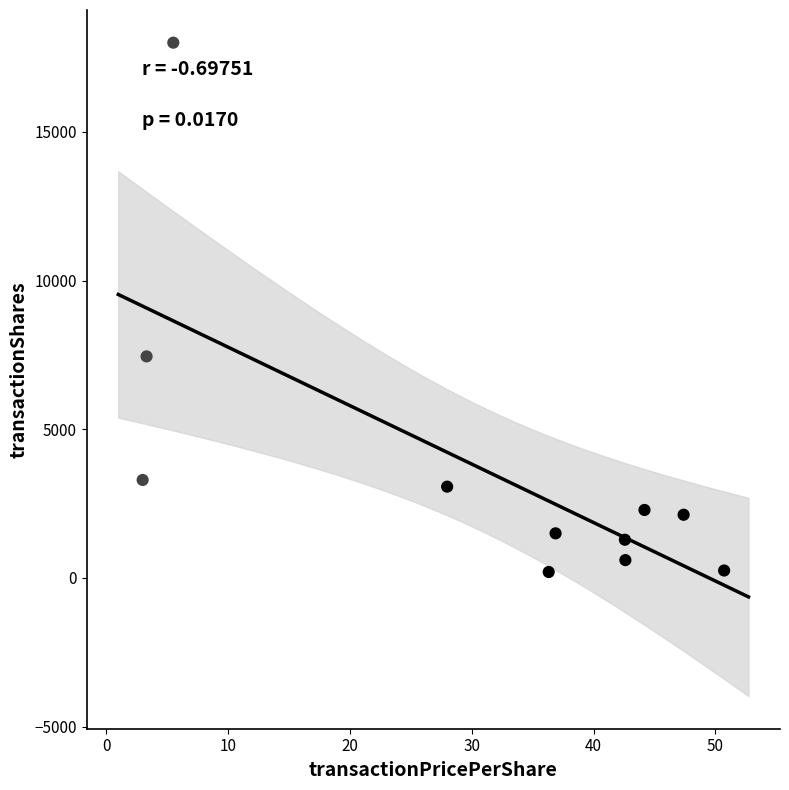

What Y value in the scatter plot is closest to 9100?

7450